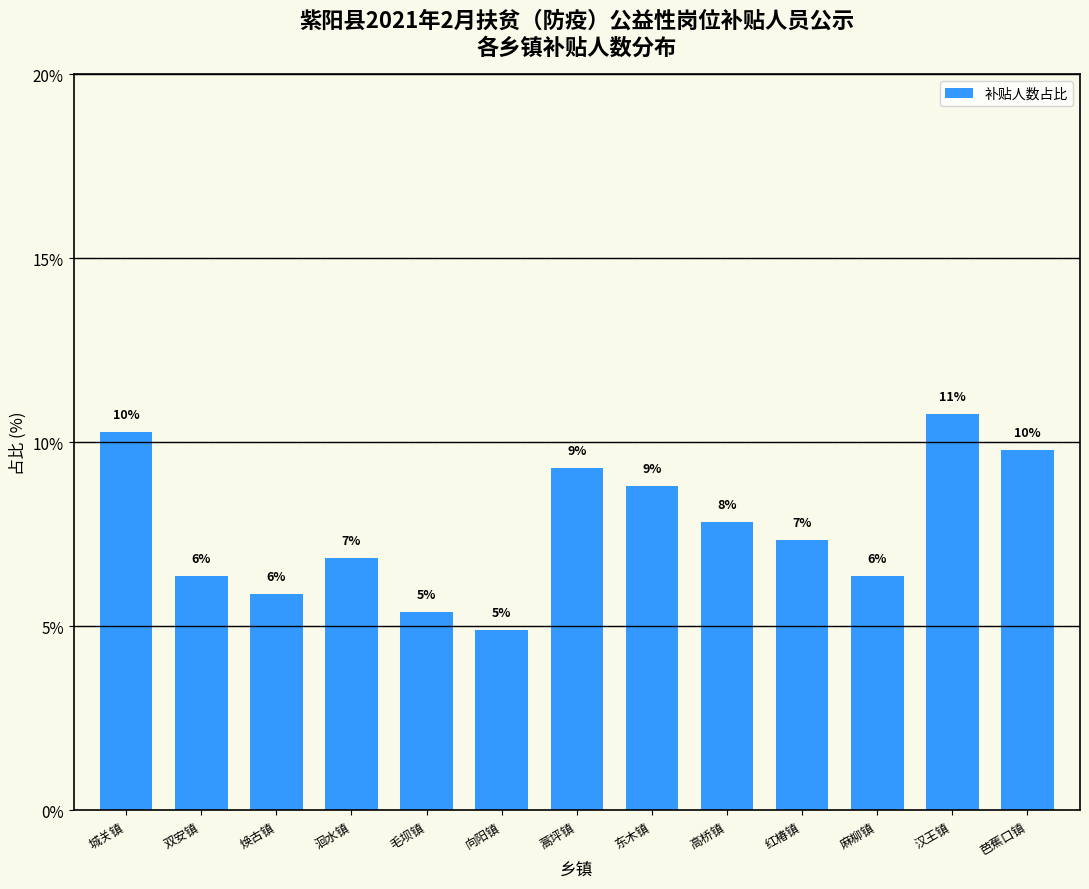

Does the chart contain any negative values?

No